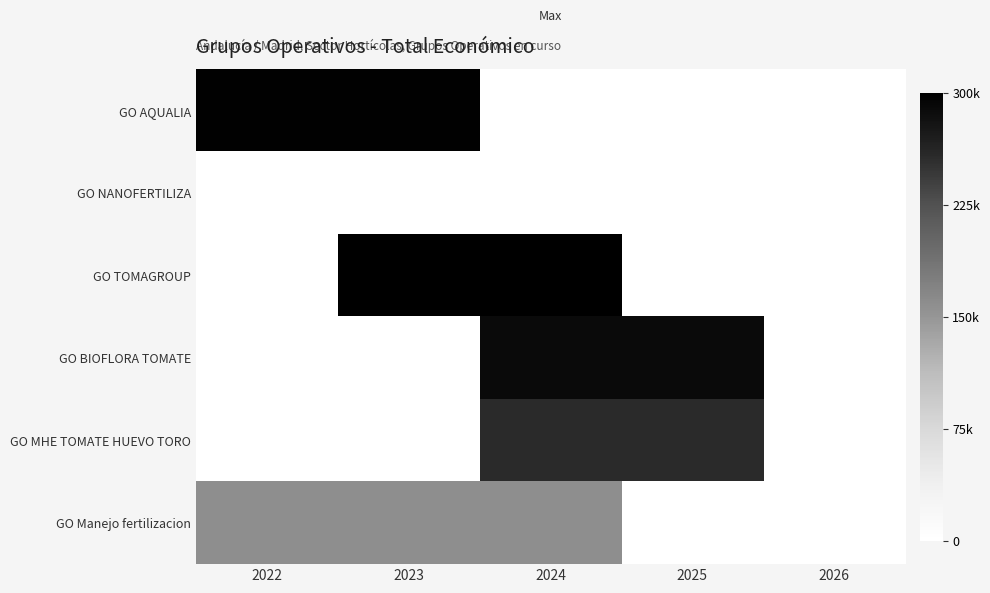

Which category has the highest value across all series?

2023